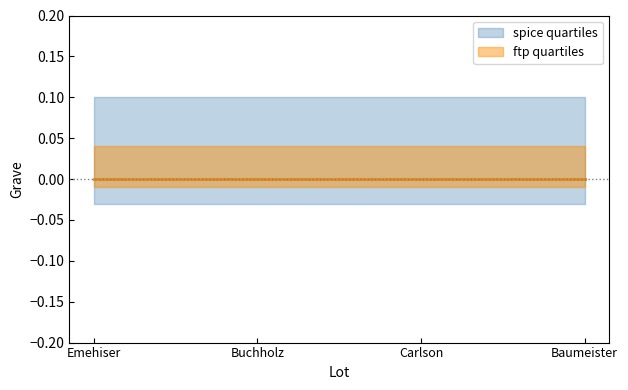

Does the chart display data point markers on the line(s)?

No